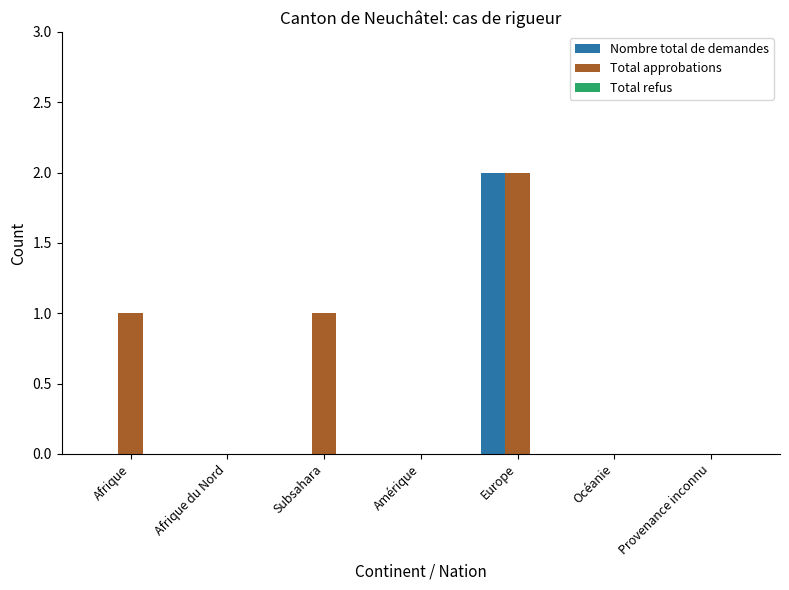

What is the spread (max minus min) of values at Subsahara?

1